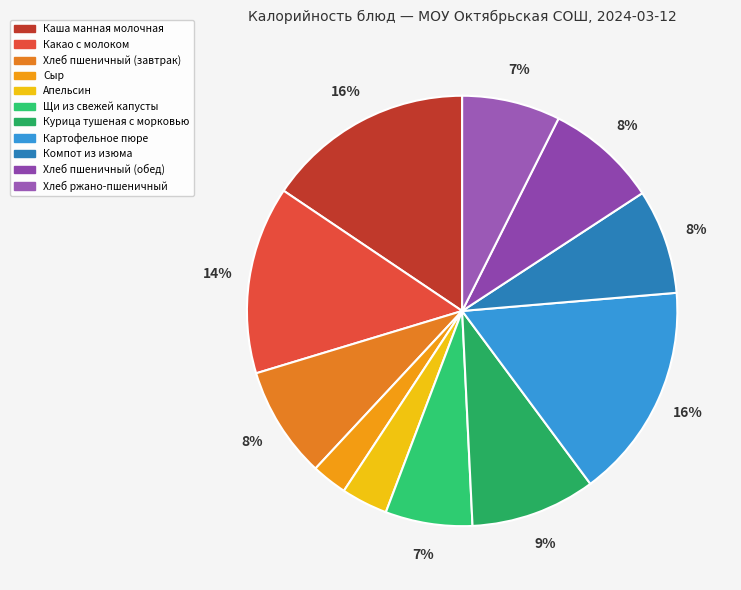

What is the total percentage of Апельсин and Хлеб пшеничный (завтрак)?

11.9%